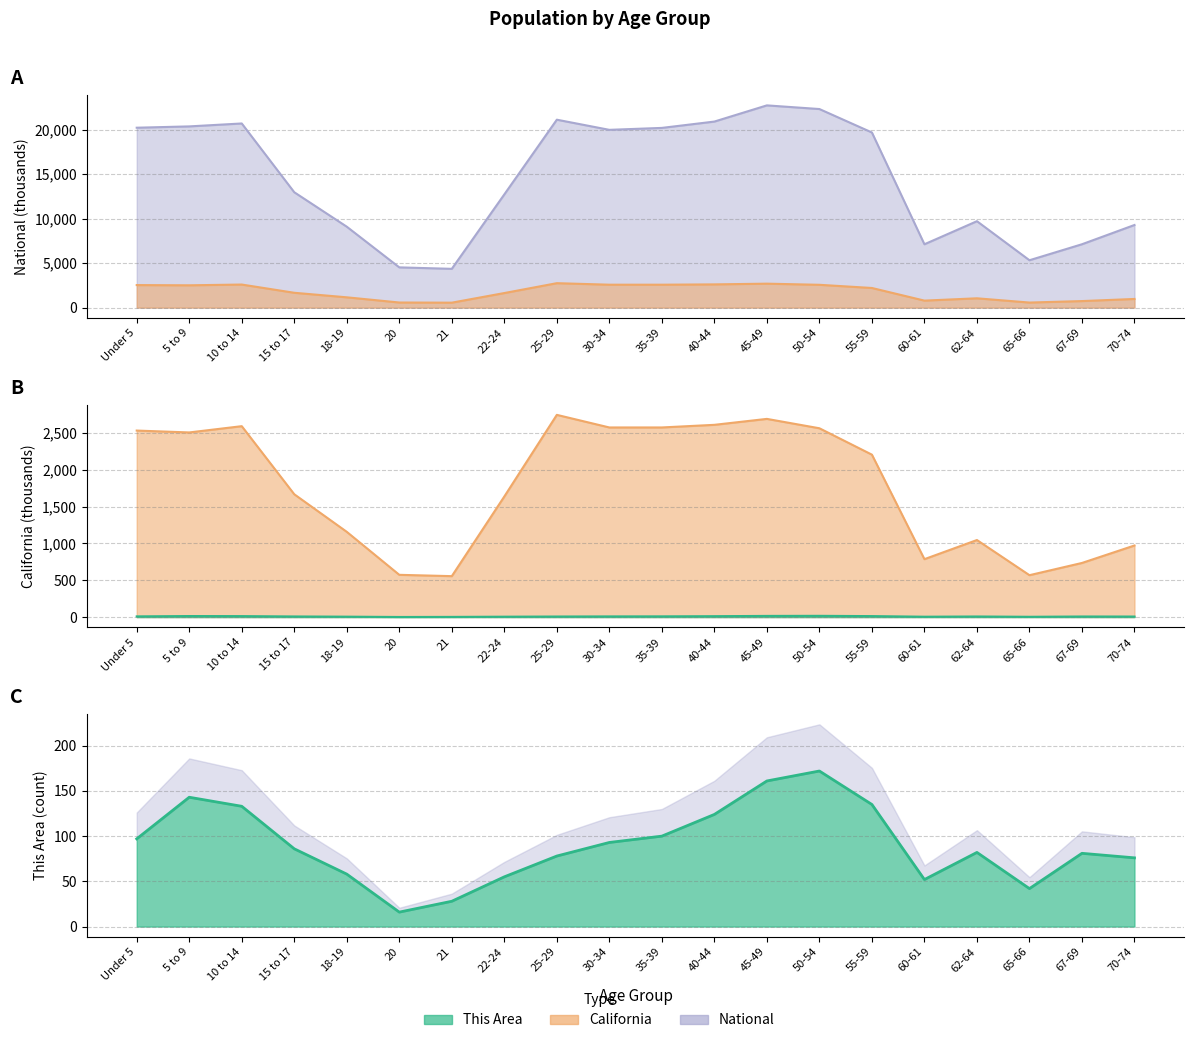

True or false: California and This Area intersect in this chart.

False